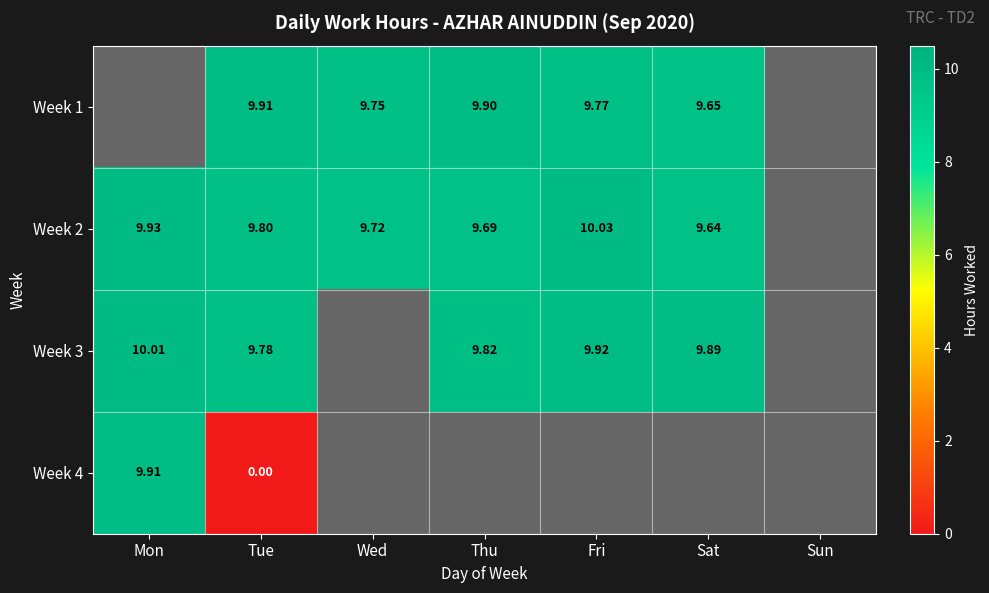

Which label corresponds to the largest value in the chart?

Fri